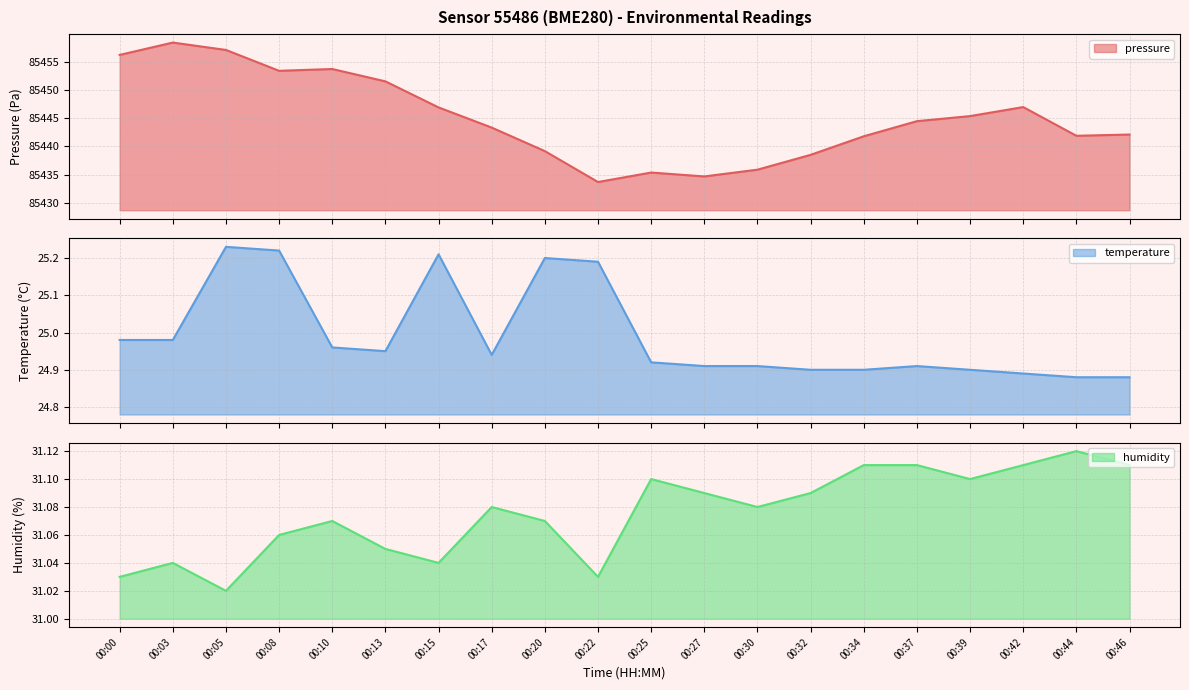

At which label is pressure closest to 85446?

00:39